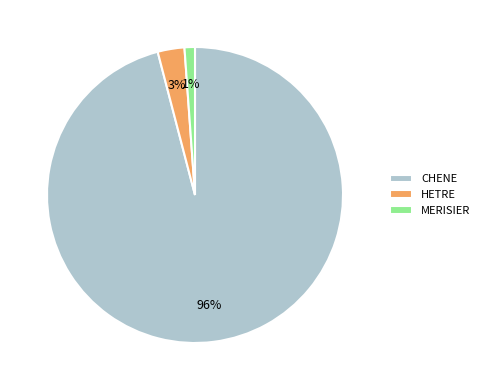

Is there any slice that represents more than half of the pie?

Yes